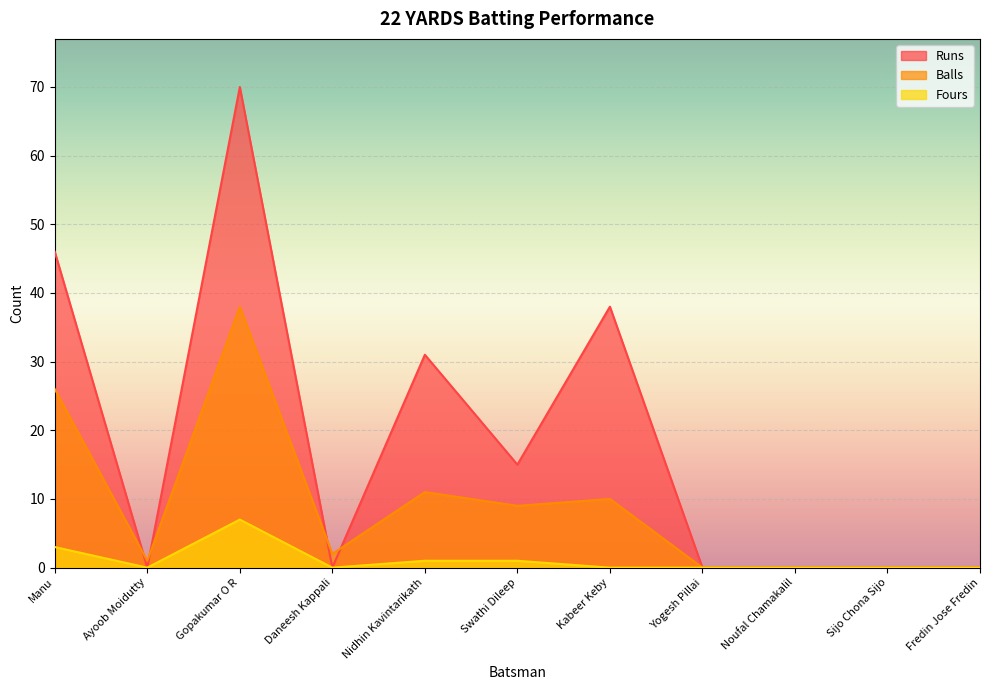

What is the label of the 9th point from the right?

Gopakumar O R